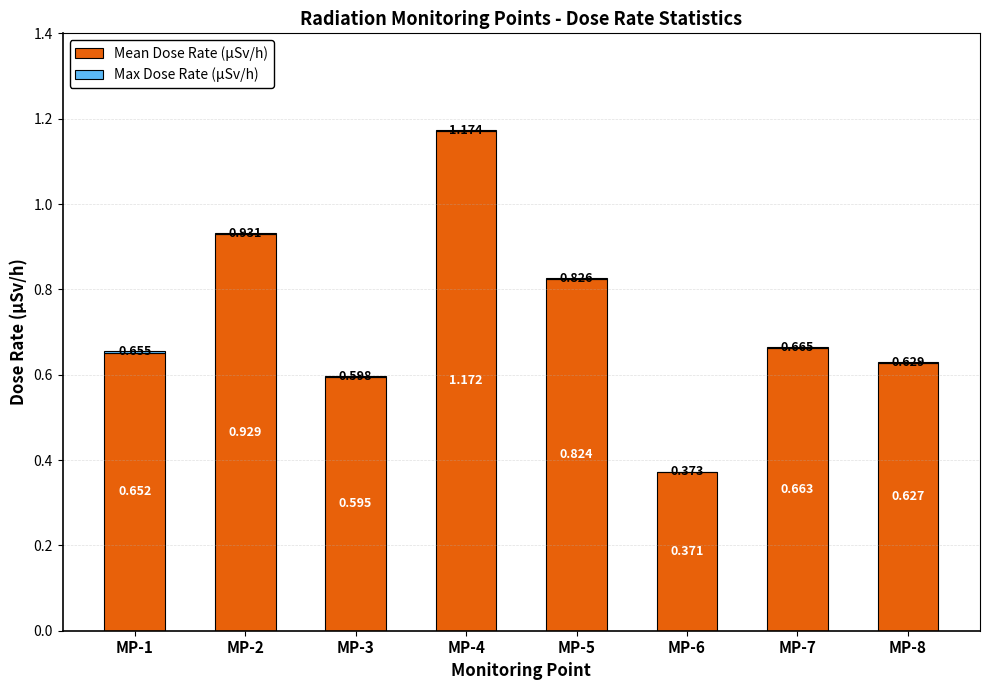

Are the bars horizontal?

No